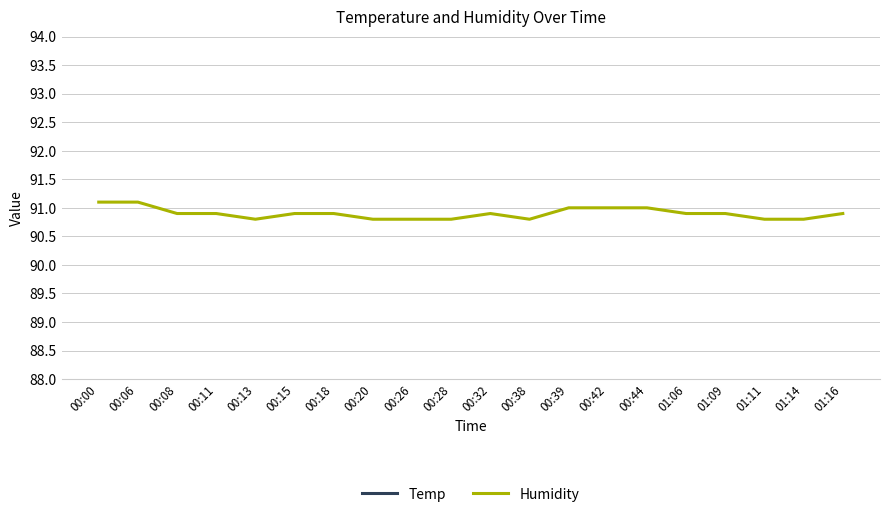

What is the label of the 17th point from the left?

01:09